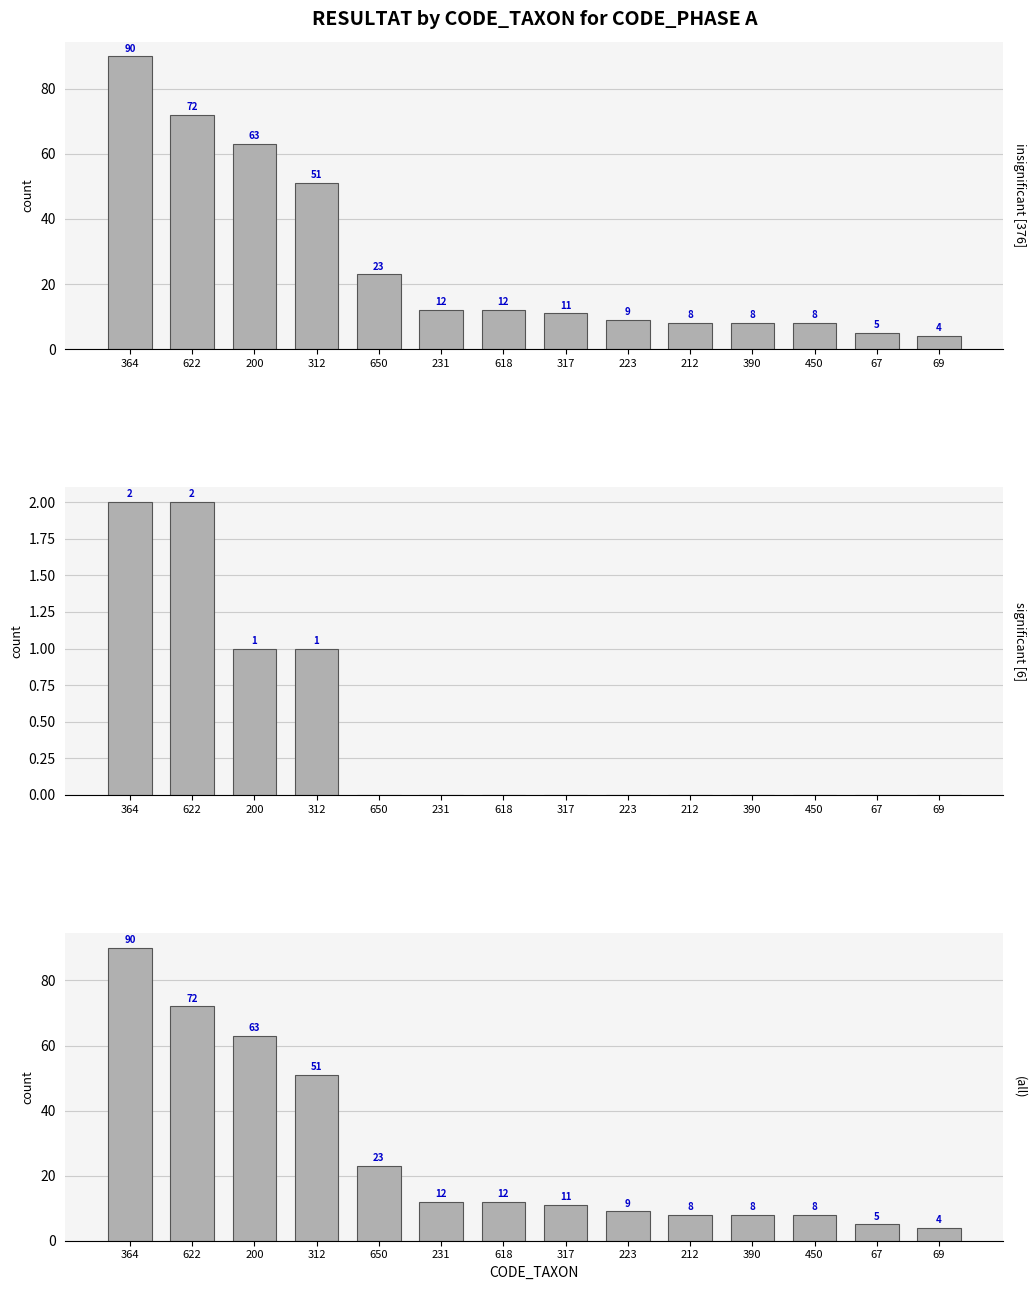

How many data points are less than 12?

7